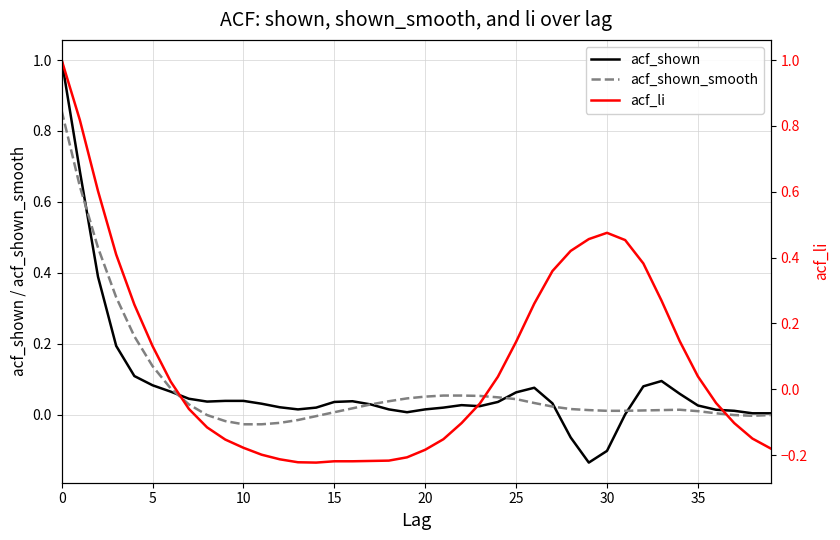

Reading right to left, what are all the values shown in this chart?

acf_shown: 0.0	0.0	0.0	0.0	0.0	0.1	0.1	0.1	0.0	-0.1	-0.1	-0.1	0.0	0.1	0.1	0.0	0.0	0.0	0.0	0.0	0.0	0.0	0.0	0.0	0.0	0.0	0.0	0.0	0.0	0.0	0.0	0.0	0.0	0.1	0.1	0.1	0.2	0.4	0.7	1.0
acf_shown_smooth: -0.0	-0.0	-0.0	0.0	0.0	0.0	0.0	0.0	0.0	0.0	0.0	0.0	0.0	0.0	0.0	0.0	0.1	0.1	0.1	0.1	0.0	0.0	0.0	0.0	0.0	-0.0	-0.0	-0.0	-0.0	-0.0	-0.0	-0.0	0.0	0.1	0.1	0.2	0.3	0.5	0.6	0.9
acf_li: -0.2	-0.1	-0.1	-0.0	0.0	0.1	0.3	0.4	0.5	0.5	0.5	0.4	0.4	0.3	0.1	0.0	-0.0	-0.1	-0.2	-0.2	-0.2	-0.2	-0.2	-0.2	-0.2	-0.2	-0.2	-0.2	-0.2	-0.2	-0.2	-0.1	-0.1	0.0	0.1	0.3	0.4	0.6	0.8	1.0